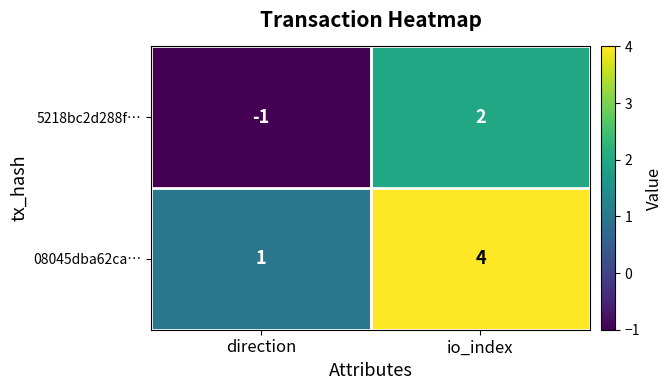

The 5218bc2d288f… series shows -1 at direction. True or false?

True